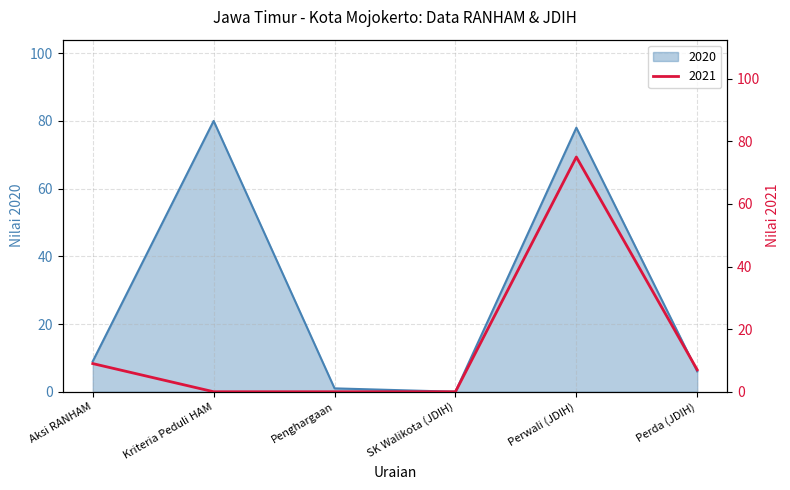

List the labels in order of 2020 value, smallest first.

SK Walikota (JDIH), Penghargaan, Perda (JDIH), Aksi RANHAM, Perwali (JDIH), Kriteria Peduli HAM